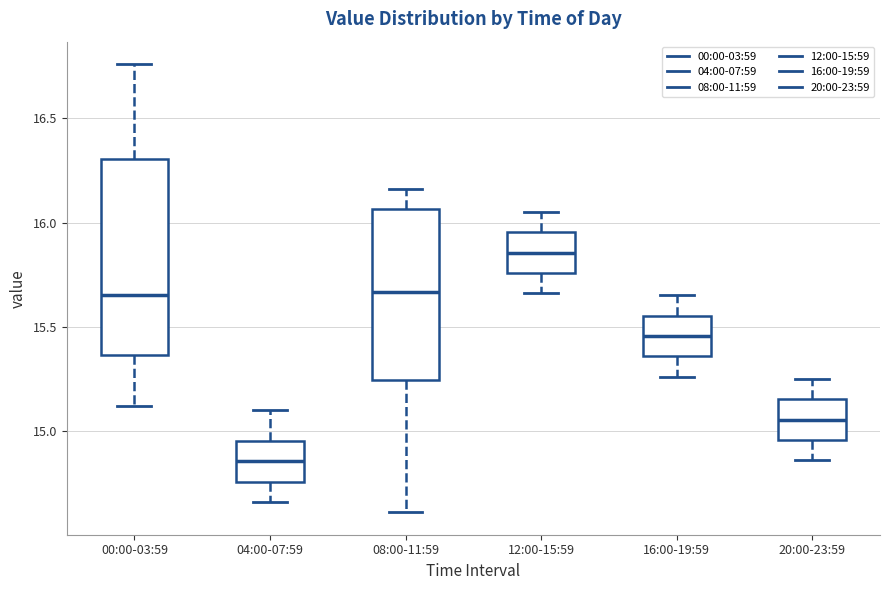

Which box is the tallest, from its lower edge to its upper edge?

00:00-03:59